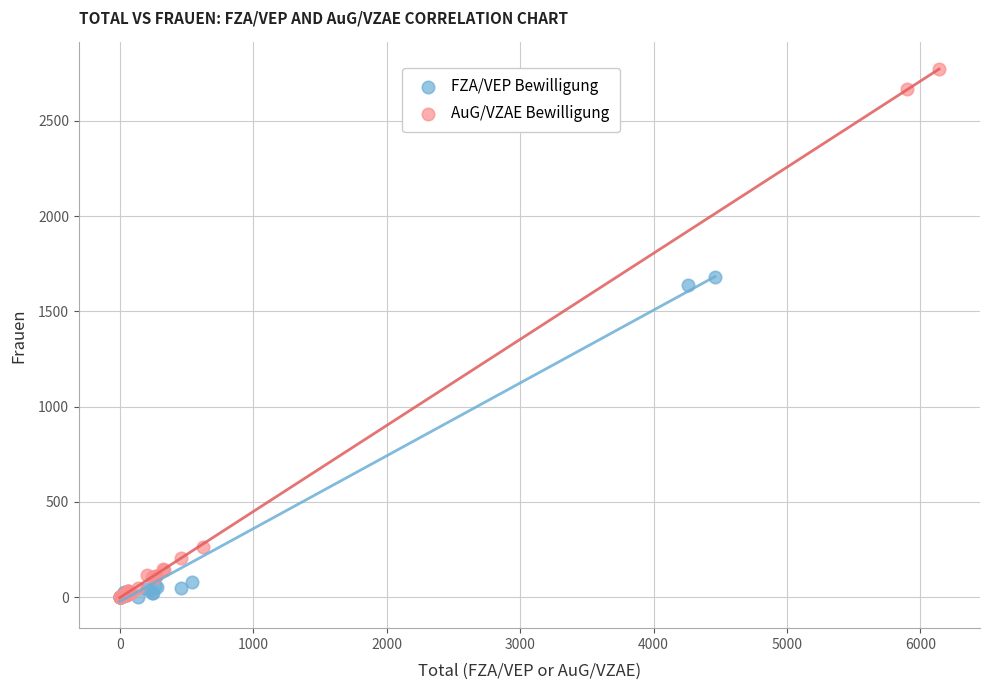

Which series has the largest Y range (max minus min)?

AuG/VZAE Bewilligung